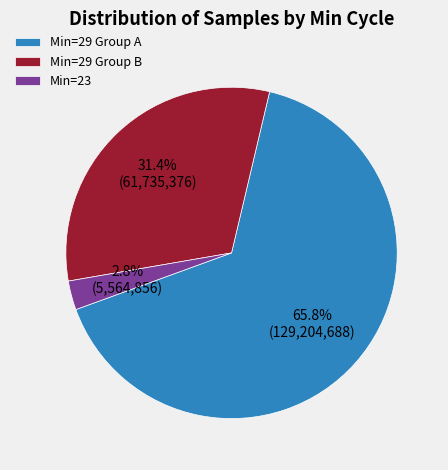

Approximately how many times larger is the value at Min=29 Group A compared to Min=29 Group B?

2.1